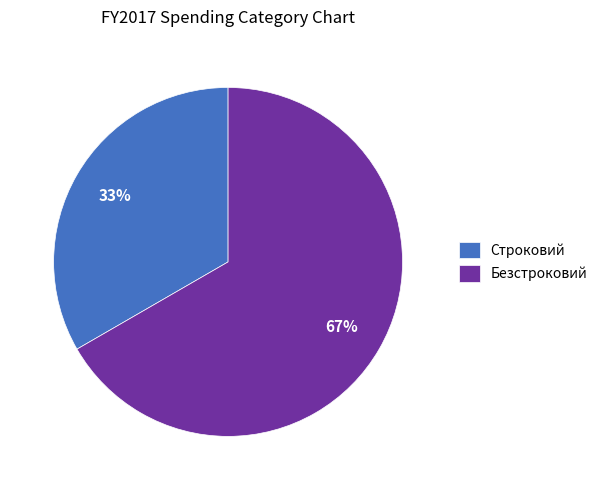

Does Строковий account for over 50% of the chart?

No